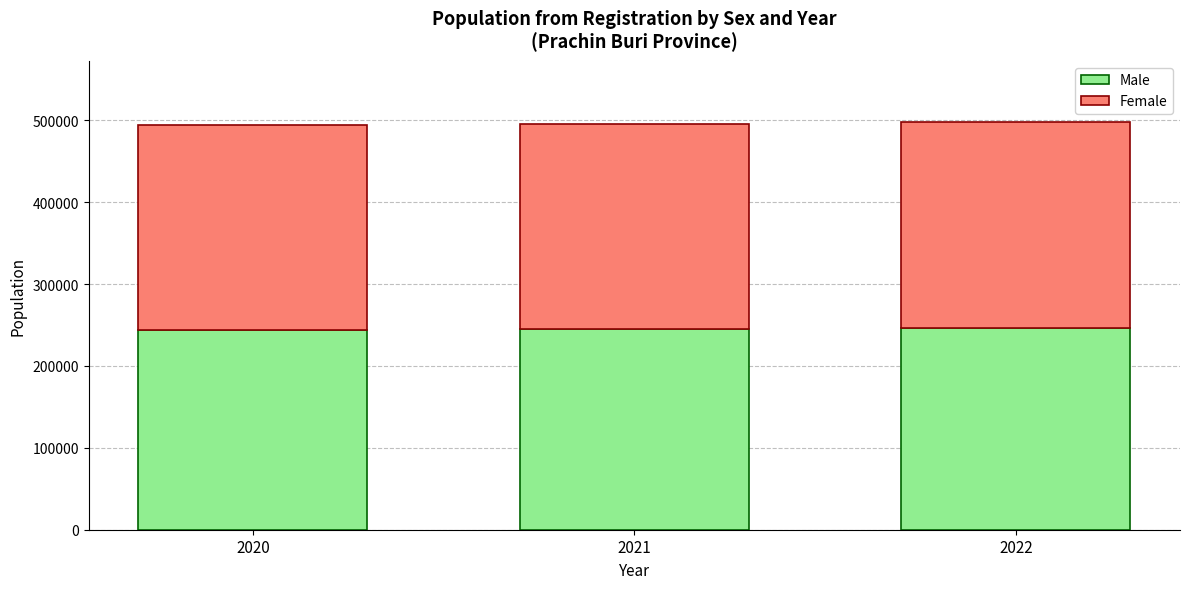

What is the average value of the Male series?

244848